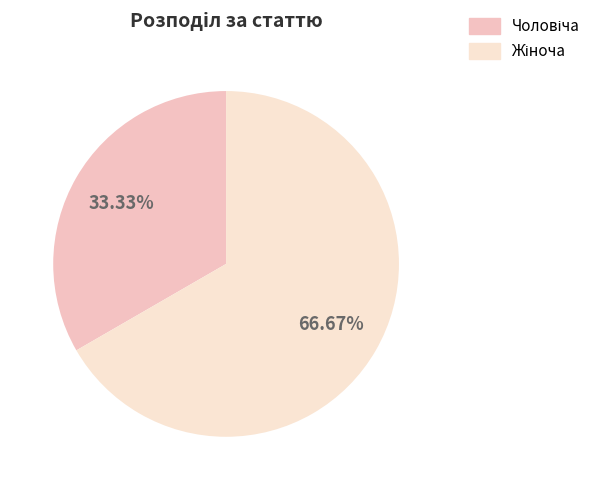

Rank the categories by value from lowest to highest.

Чоловіча, Жіноча